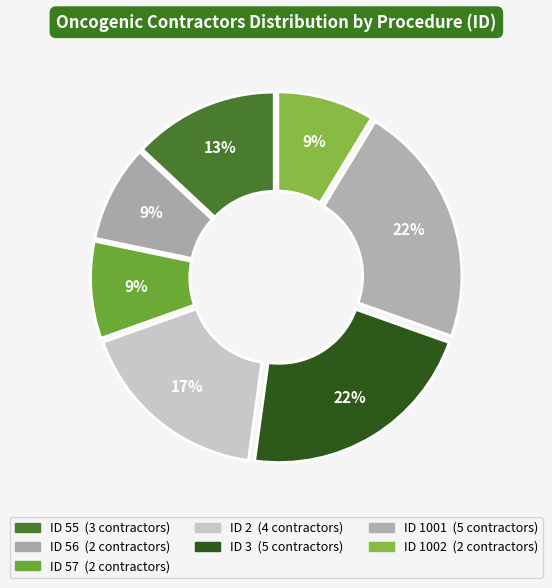

What is the smallest slice in the pie chart?

ID 56